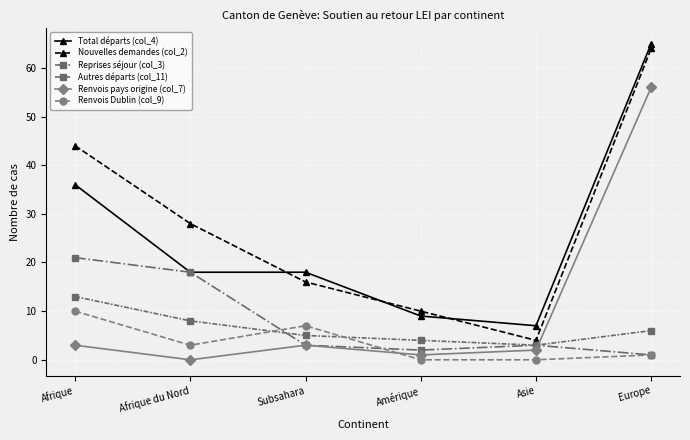

In Renvois pays origine (col_7), how many points are lower than both neighbors (excluding endpoints)?

2